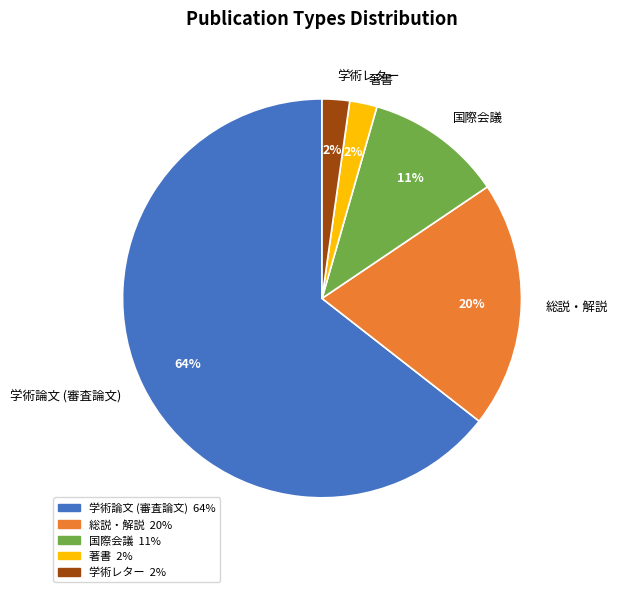

Count the number of slices in the pie.

5